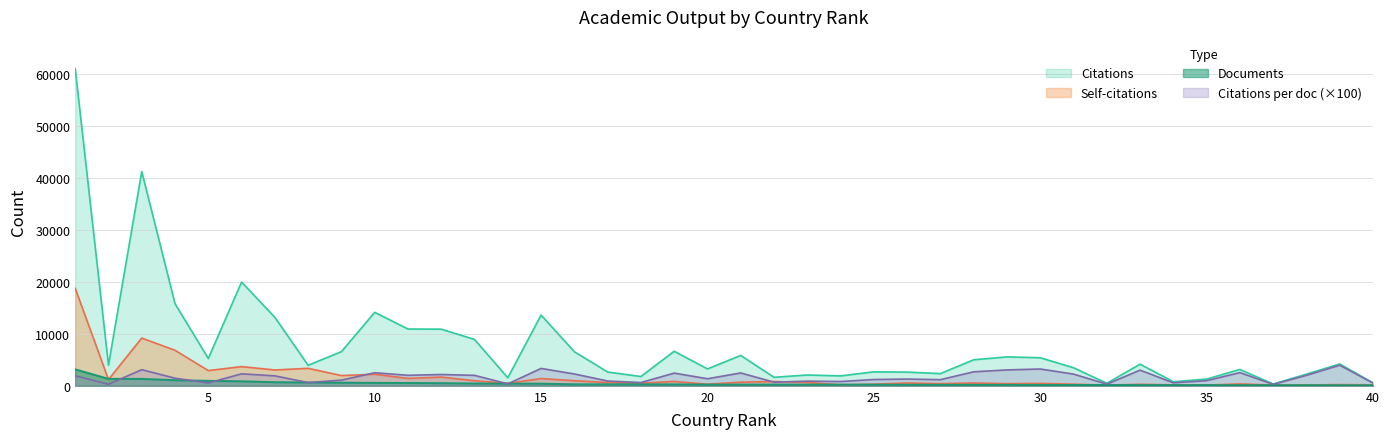

What is the difference between the maximum and minimum values in the Citations series?

60651.0